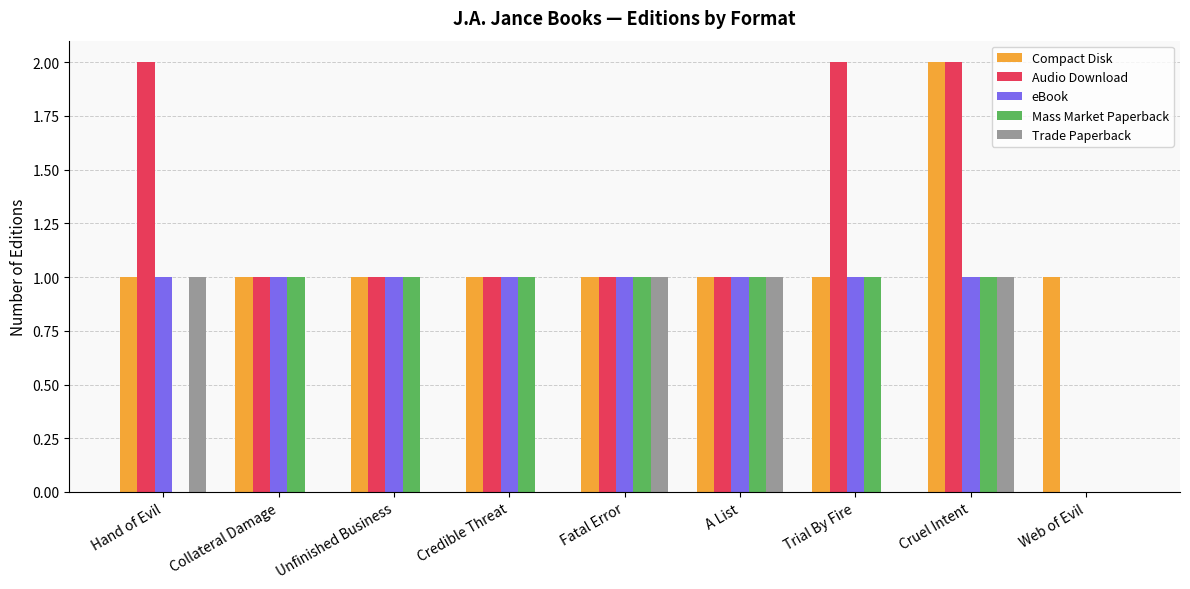

Count the number of categories in the chart.

9